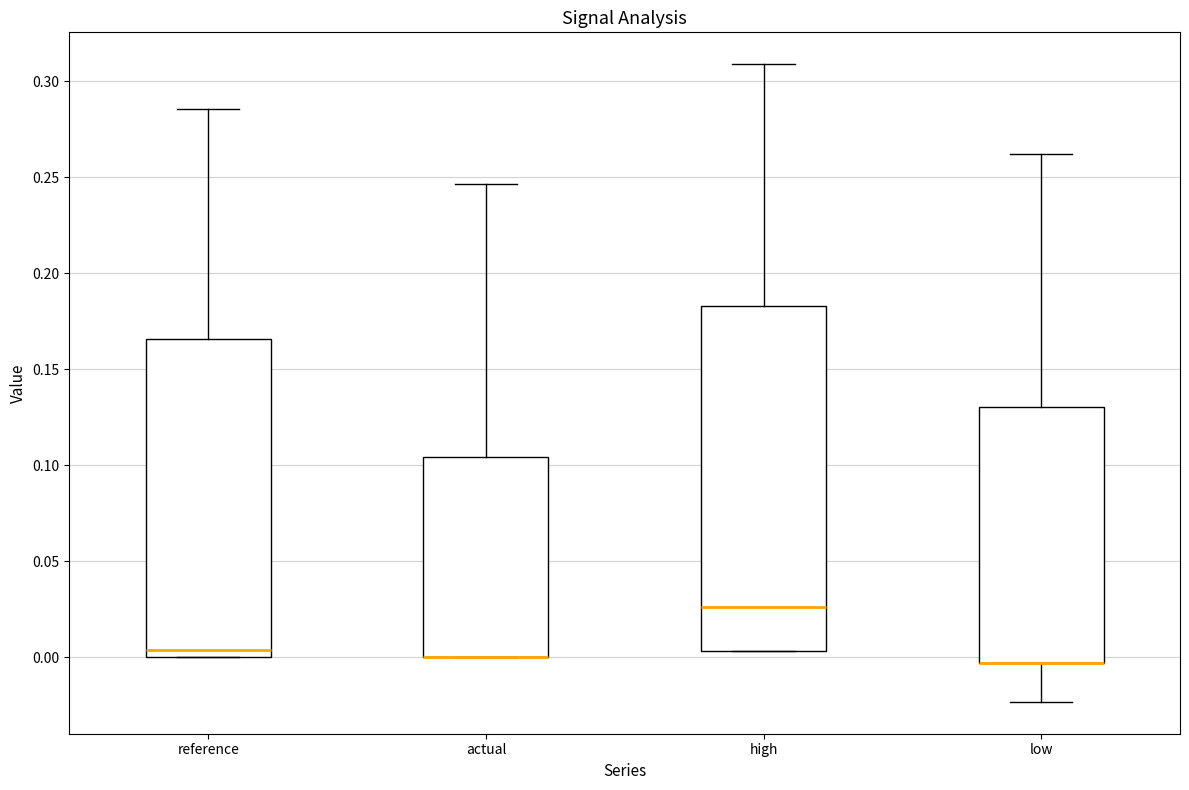

Where is the lower edge of the box for actual on the y-axis? The values are not printed on the chart, so give them approximately, as read against the axis.

0.000